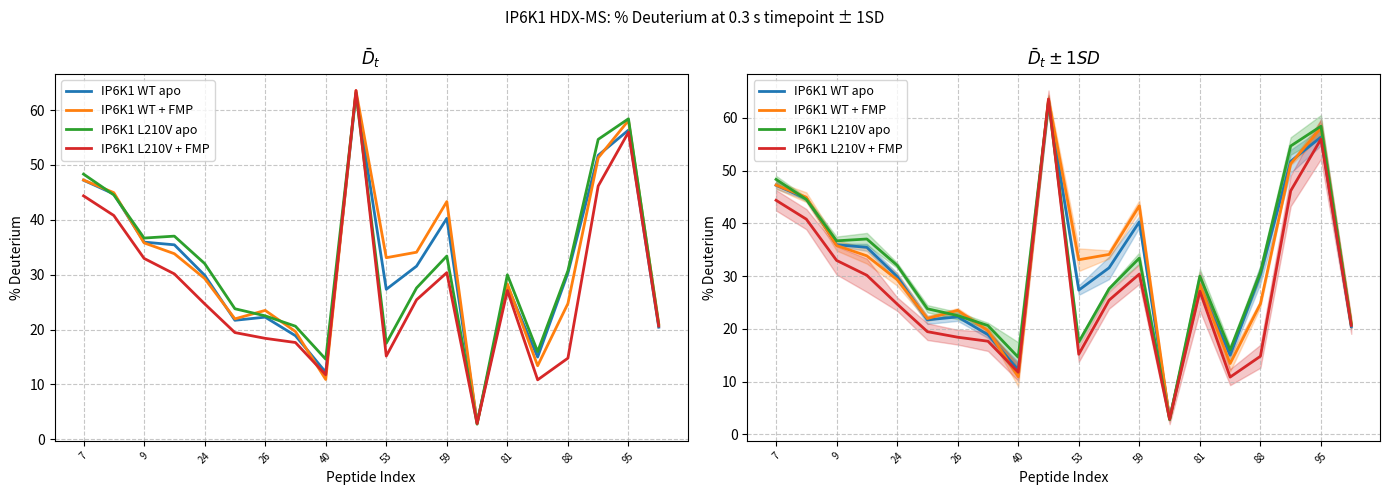

Does the chart display data point markers on the line(s)?

No